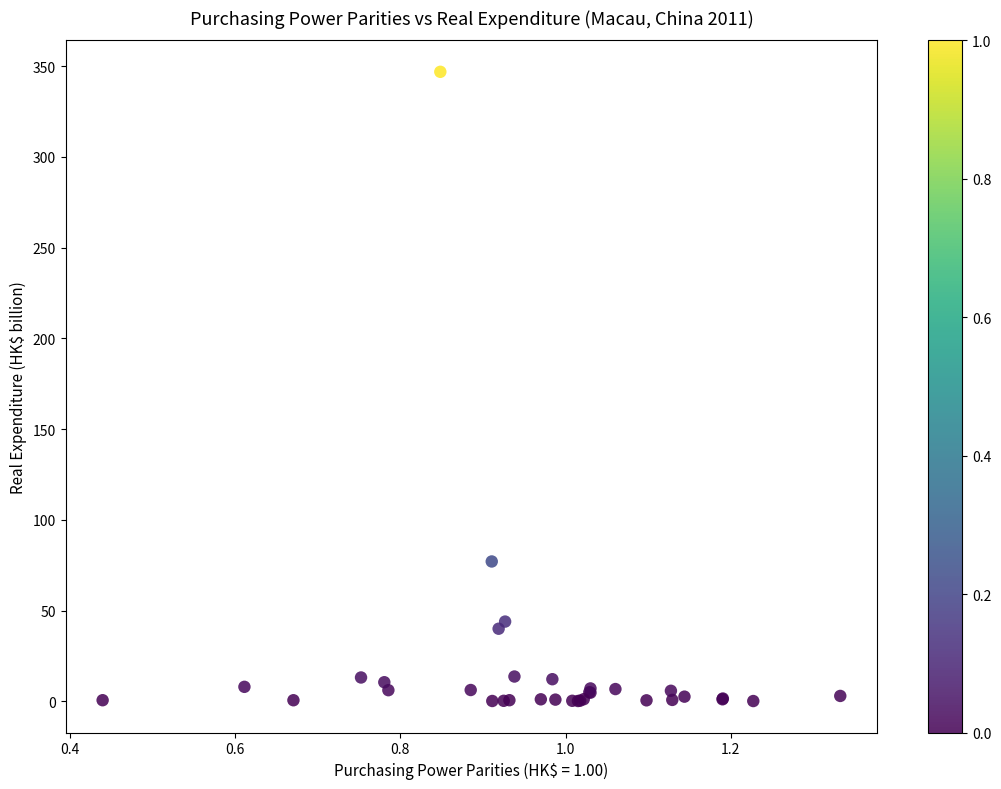

What Y value in the scatter plot is closest to 173?

77.0